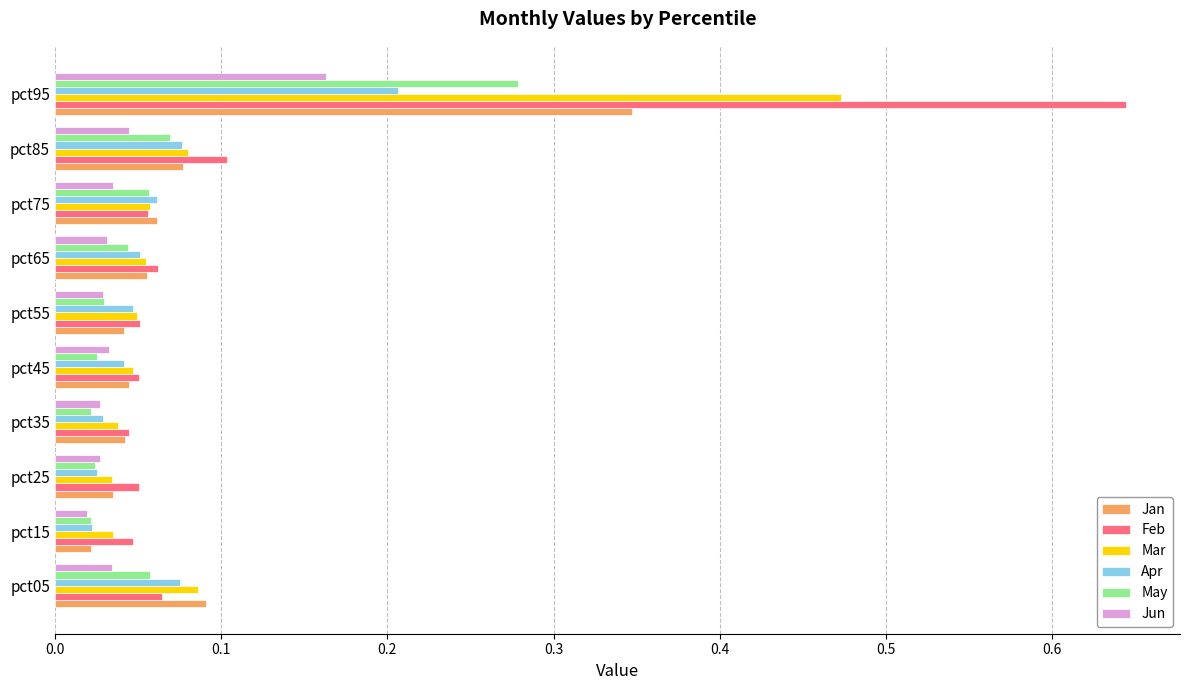

Rank the series by their maximum value, from lowest to highest.

Jun, Apr, May, Jan, Mar, Feb